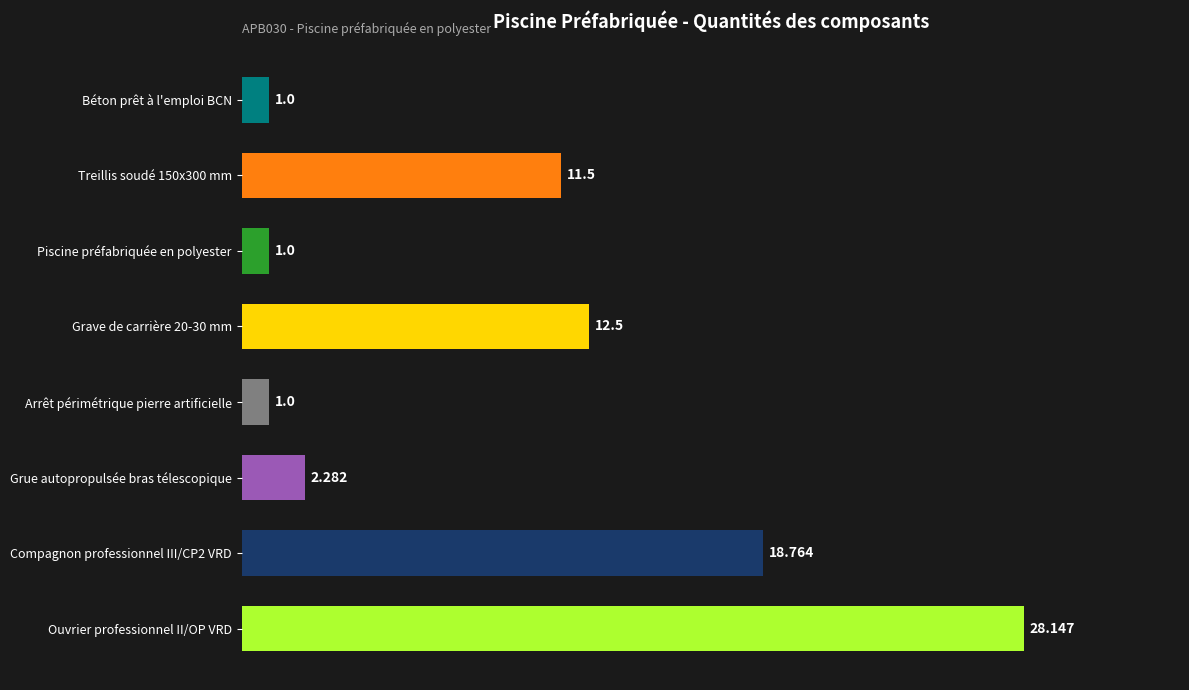

Which has a higher value, Grue autopropulsée bras télescopique or Arrêt périmétrique pierre artificielle?

Grue autopropulsée bras télescopique